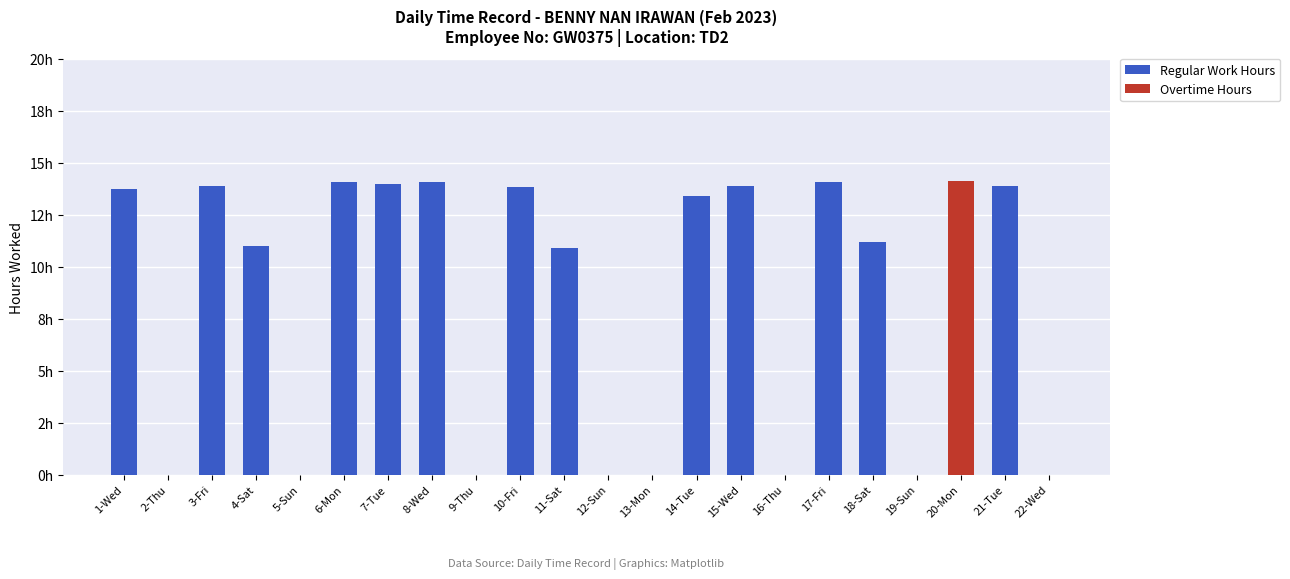

True or false: Overtime Hours has a value of -5.3 at 8-Wed.

False